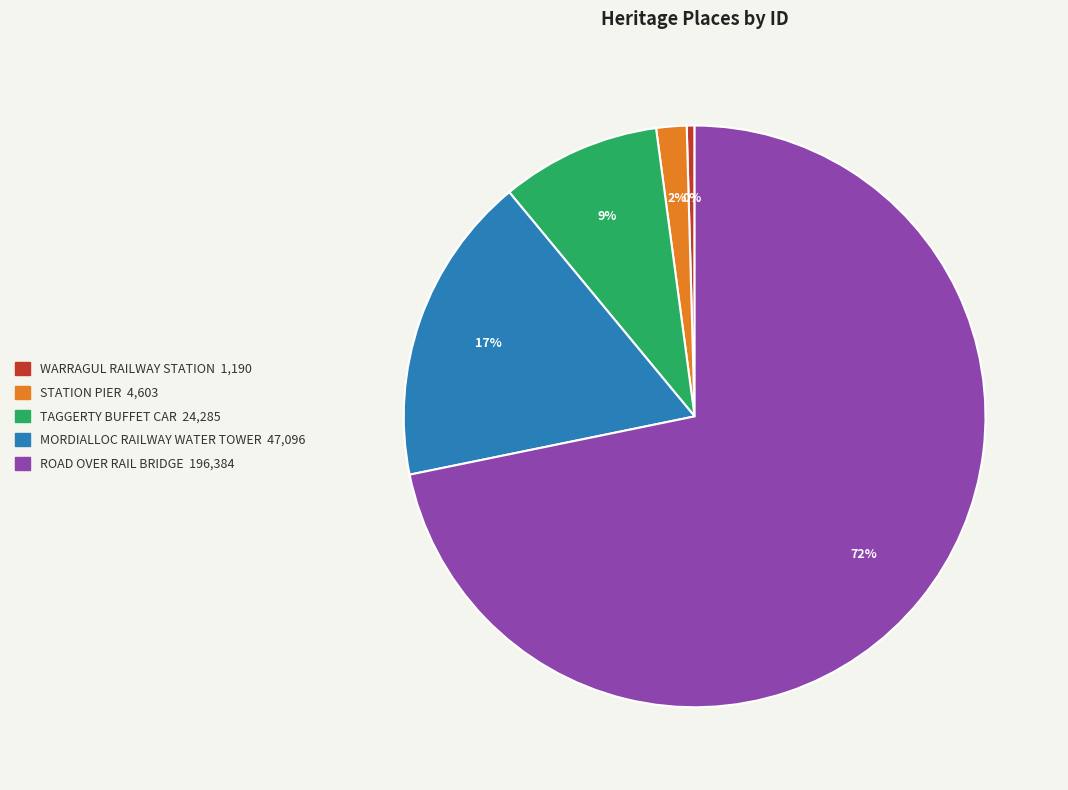

Rank the categories by value from highest to lowest.

ROAD OVER RAIL BRIDGE, MORDIALLOC RAILWAY WATER TOWER, TAGGERTY BUFFET CAR, STATION PIER, WARRAGUL RAILWAY STATION